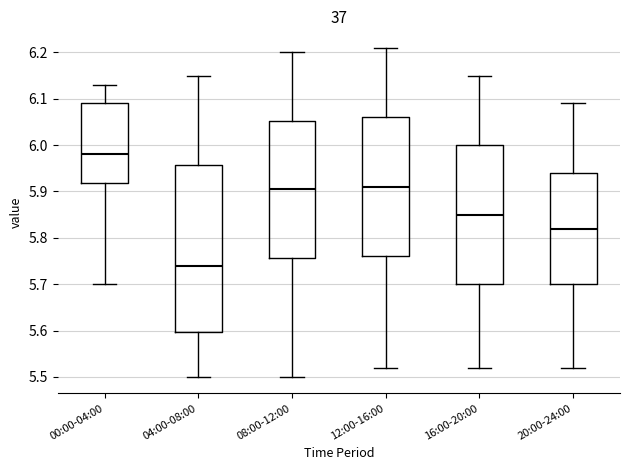

Reading left to right, read every box against the y-axis: the position of its median line, the range the box covers, and the ends of its whiskers. The values are not printed on the chart, so give them approximately, as read against the axis.

00:00-04:00: median 5.98, box 5.92 to 6.09, whiskers 5.70 to 6.13
04:00-08:00: median 5.74, box 5.60 to 5.96, whiskers 5.50 to 6.15
08:00-12:00: median 5.91, box 5.76 to 6.05, whiskers 5.50 to 6.20
12:00-16:00: median 5.91, box 5.76 to 6.06, whiskers 5.52 to 6.21
16:00-20:00: median 5.85, box 5.70 to 6.00, whiskers 5.52 to 6.15
20:00-24:00: median 5.82, box 5.70 to 5.94, whiskers 5.52 to 6.09